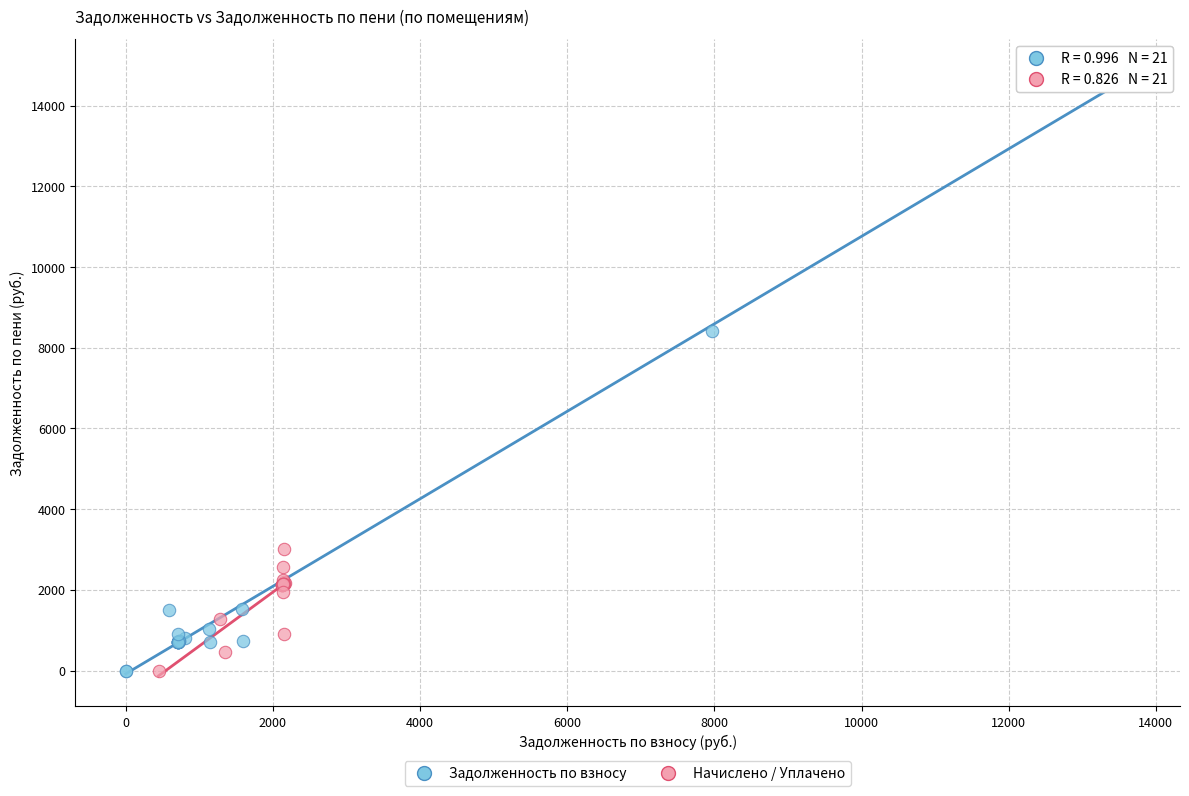

Which series has the widest spread of Y values?

Задолженность по взносу